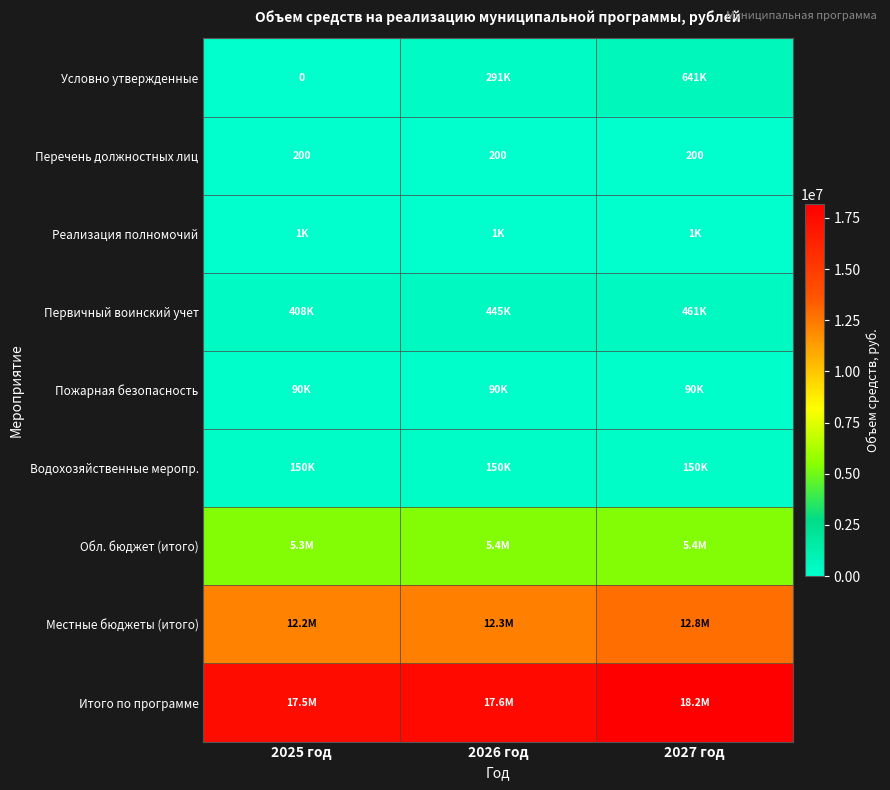

Which label corresponds to the largest value in the chart?

2027 год